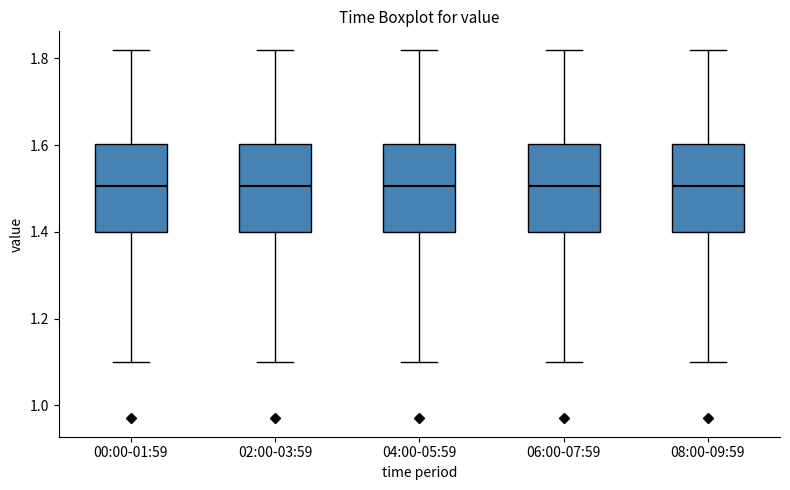

Reading left to right, transcribe this box plot: for each box, give where its median line is, the range the box spans, and where its two whiskers end, as read against the y-axis. The values are not printed on the chart, so give them approximately, as read against the axis.

00:00-01:59: median 1.50, box 1.40 to 1.60, whiskers 1.10 to 1.82
02:00-03:59: median 1.50, box 1.40 to 1.60, whiskers 1.10 to 1.82
04:00-05:59: median 1.50, box 1.40 to 1.60, whiskers 1.10 to 1.82
06:00-07:59: median 1.50, box 1.40 to 1.60, whiskers 1.10 to 1.82
08:00-09:59: median 1.50, box 1.40 to 1.60, whiskers 1.10 to 1.82